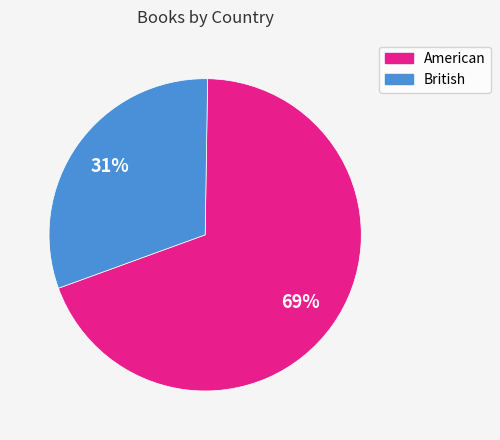

To the nearest percent, what portion does British represent?

31%